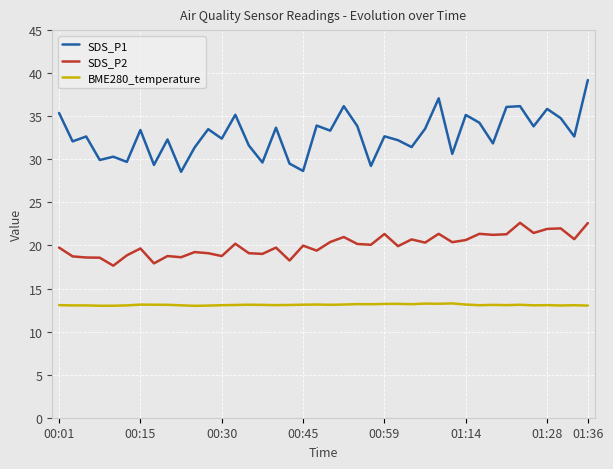

What is the smallest value displayed?

13.0